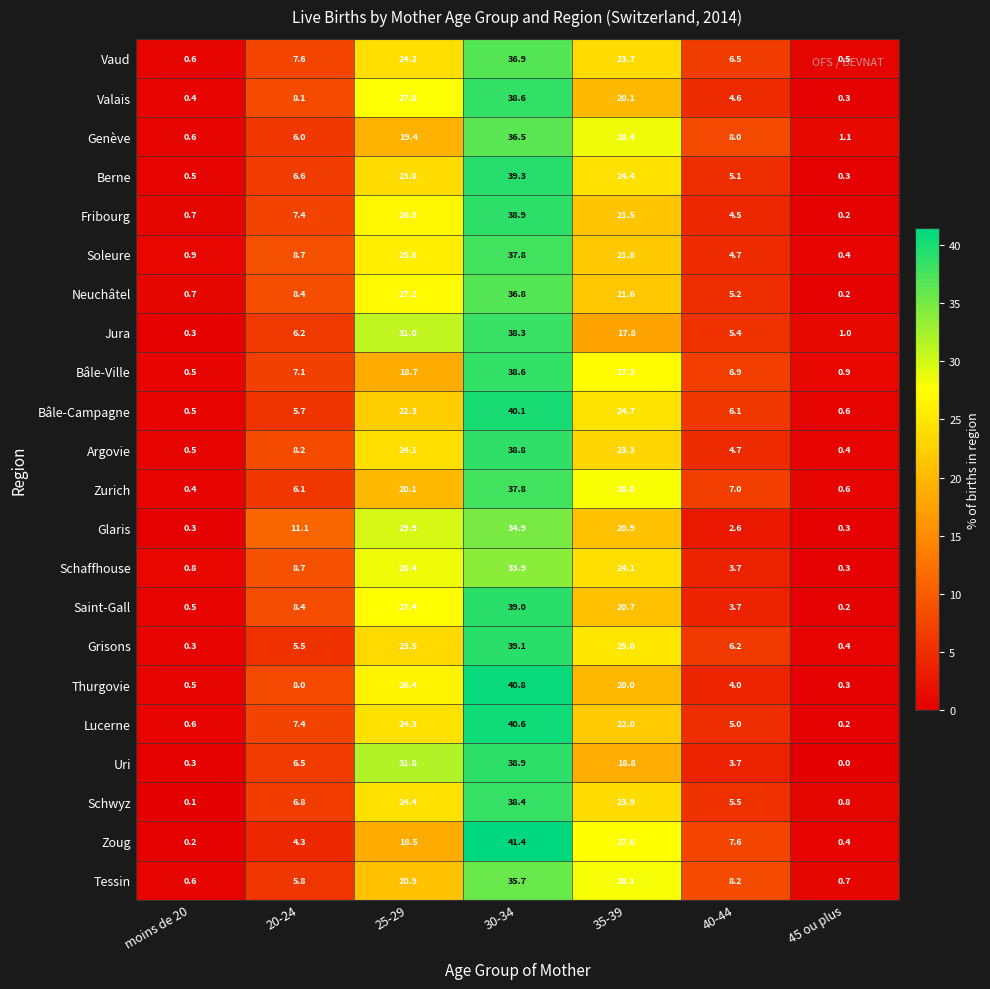

What is the greatest value displayed?

41.4